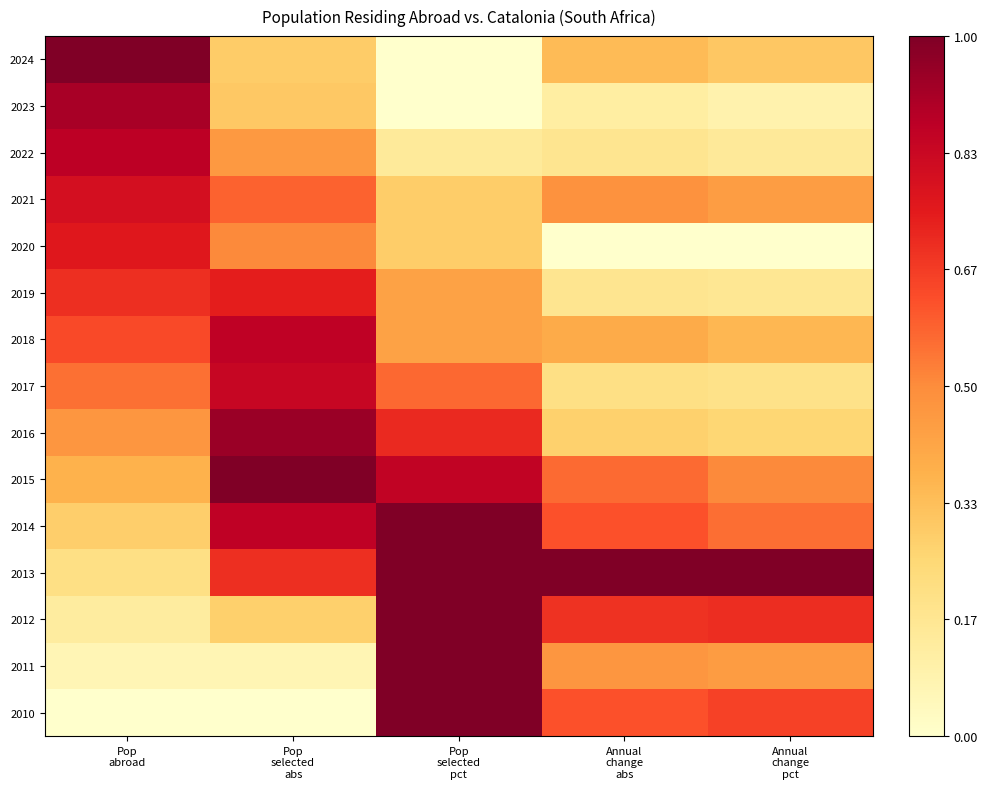

Reading left to right, what are all the values shown in this chart?

2024: Pop
abroad=1.0	Pop
selected
abs=0.3	Pop
selected
pct=0.0	Annual
change
abs=0.3	Annual
change
pct=0.3
2023: Pop
abroad=0.9	Pop
selected
abs=0.3	Pop
selected
pct=0.0	Annual
change
abs=0.1	Annual
change
pct=0.1
2022: Pop
abroad=0.9	Pop
selected
abs=0.5	Pop
selected
pct=0.1	Annual
change
abs=0.2	Annual
change
pct=0.1
2021: Pop
abroad=0.8	Pop
selected
abs=0.6	Pop
selected
pct=0.3	Annual
change
abs=0.5	Annual
change
pct=0.4
2020: Pop
abroad=0.8	Pop
selected
abs=0.5	Pop
selected
pct=0.3	Annual
change
abs=0.0	Annual
change
pct=0.0
2019: Pop
abroad=0.7	Pop
selected
abs=0.7	Pop
selected
pct=0.4	Annual
change
abs=0.2	Annual
change
pct=0.2
2018: Pop
abroad=0.6	Pop
selected
abs=0.9	Pop
selected
pct=0.4	Annual
change
abs=0.4	Annual
change
pct=0.4
2017: Pop
abroad=0.6	Pop
selected
abs=0.8	Pop
selected
pct=0.6	Annual
change
abs=0.2	Annual
change
pct=0.2
2016: Pop
abroad=0.5	Pop
selected
abs=0.9	Pop
selected
pct=0.7	Annual
change
abs=0.3	Annual
change
pct=0.3
2015: Pop
abroad=0.4	Pop
selected
abs=1.0	Pop
selected
pct=0.9	Annual
change
abs=0.6	Annual
change
pct=0.5
2014: Pop
abroad=0.3	Pop
selected
abs=0.9	Pop
selected
pct=1.0	Annual
change
abs=0.6	Annual
change
pct=0.6
2013: Pop
abroad=0.2	Pop
selected
abs=0.7	Pop
selected
pct=1.0	Annual
change
abs=1.0	Annual
change
pct=1.0
2012: Pop
abroad=0.1	Pop
selected
abs=0.3	Pop
selected
pct=1.0	Annual
change
abs=0.7	Annual
change
pct=0.7
2011: Pop
abroad=0.1	Pop
selected
abs=0.1	Pop
selected
pct=1.0	Annual
change
abs=0.5	Annual
change
pct=0.4
2010: Pop
abroad=0.0	Pop
selected
abs=0.0	Pop
selected
pct=1.0	Annual
change
abs=0.6	Annual
change
pct=0.7